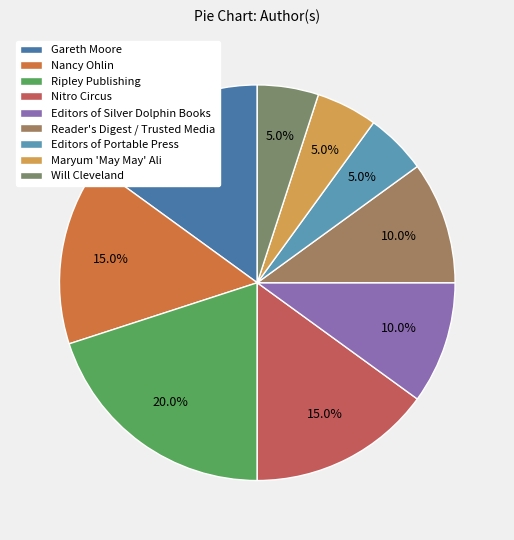

To the nearest percent, what portion does Gareth Moore represent?

15%